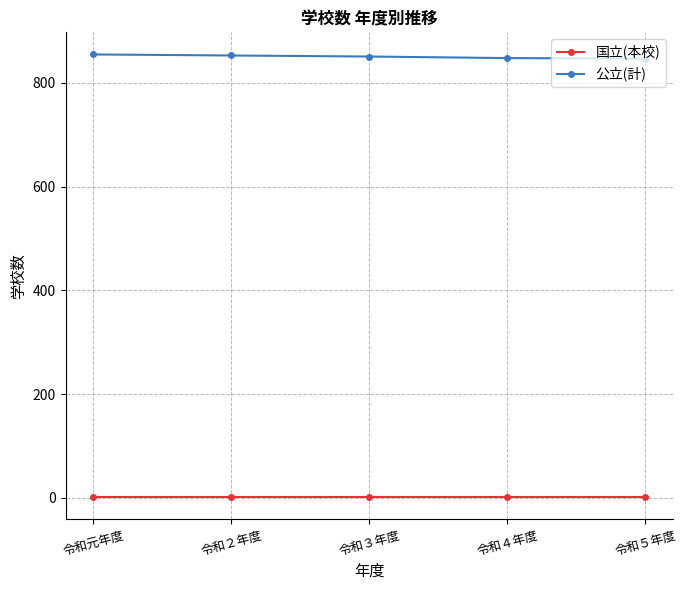

What is the sum of the 国立(本校) values at 令和２年度 and 令和元年度?

4